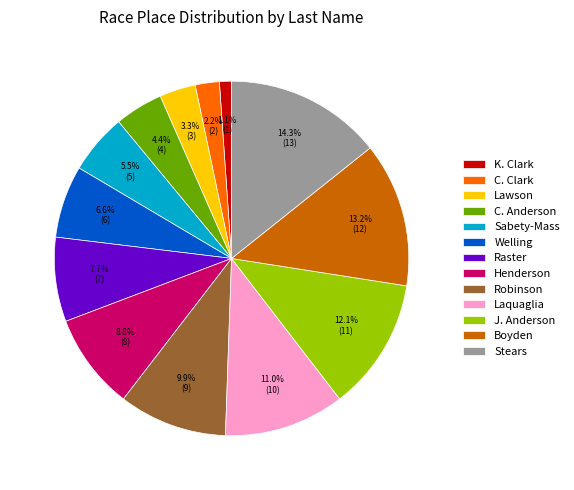

Is there a majority slice in this chart?

No